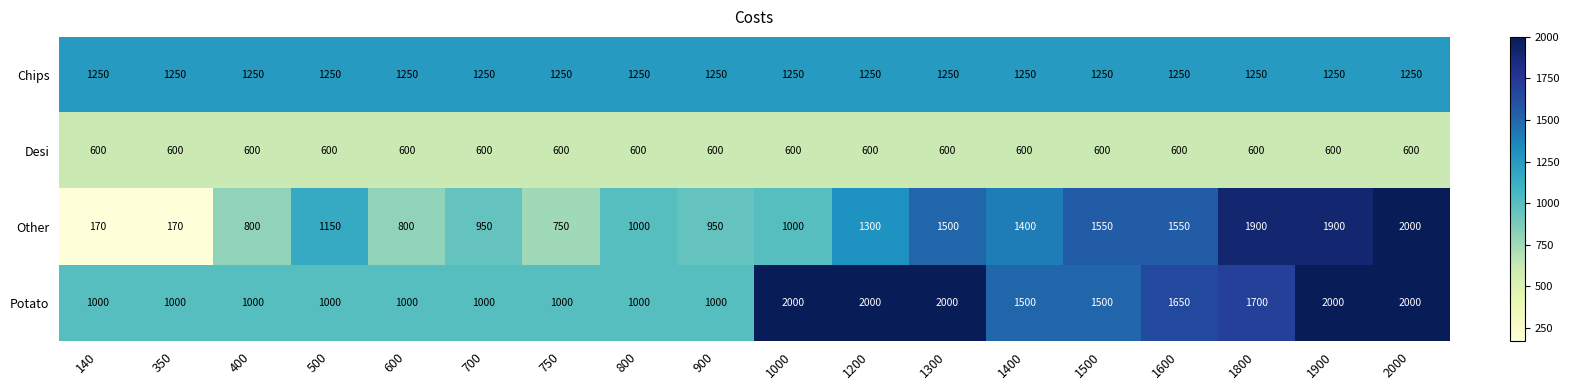

What is the highest value of the Desi series?

600